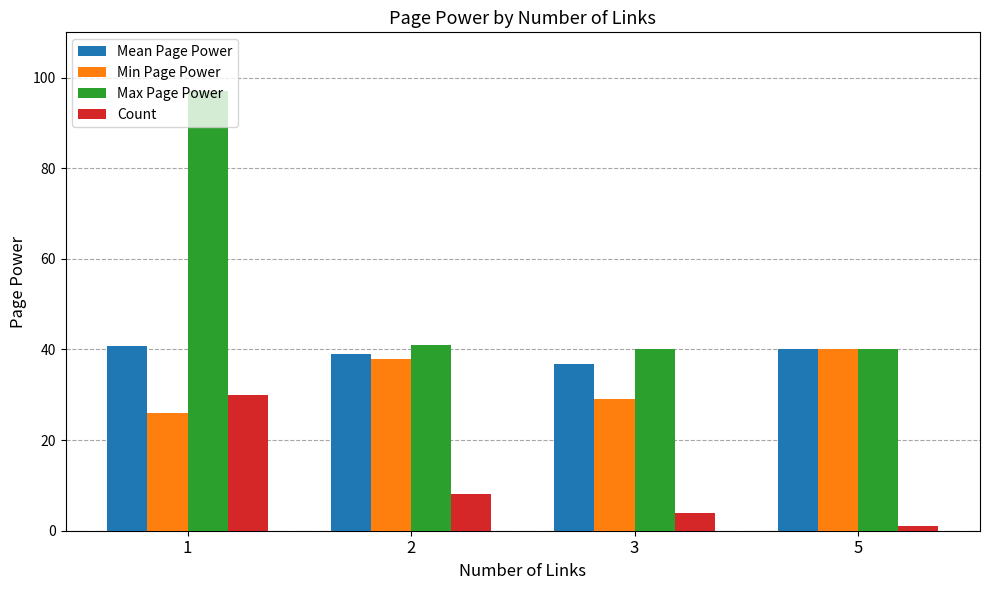

Rank the series at 2 from lowest to highest value.

Count, Min Page Power, Mean Page Power, Max Page Power